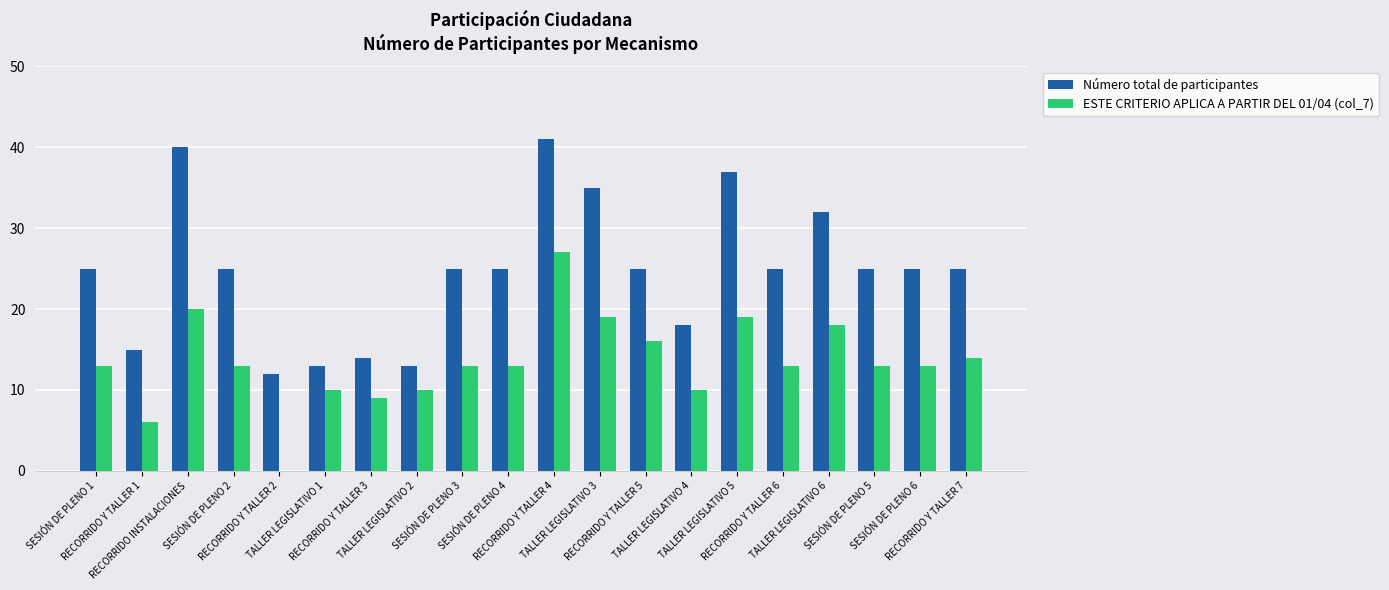

Is it true that Número total de participantes equals 4 at TALLER LEGISLATIVO 1?

False